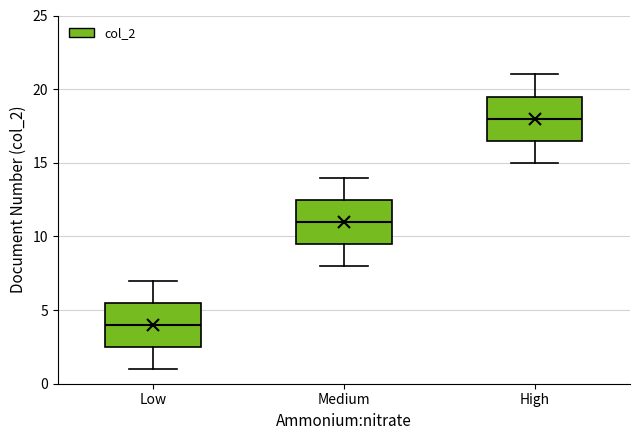

Where is the lower edge of the box for High on the y-axis? The values are not printed on the chart, so give them approximately, as read against the axis.

16.5